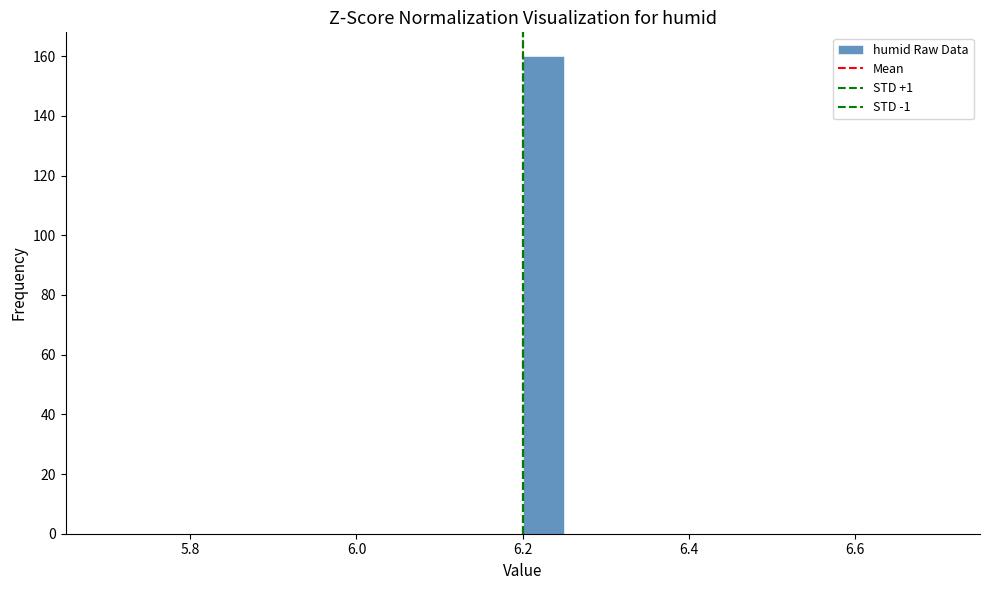

Around what value on the x-axis is the tallest bar? Give the approximate position of its centre, as read against the axis.

6.22